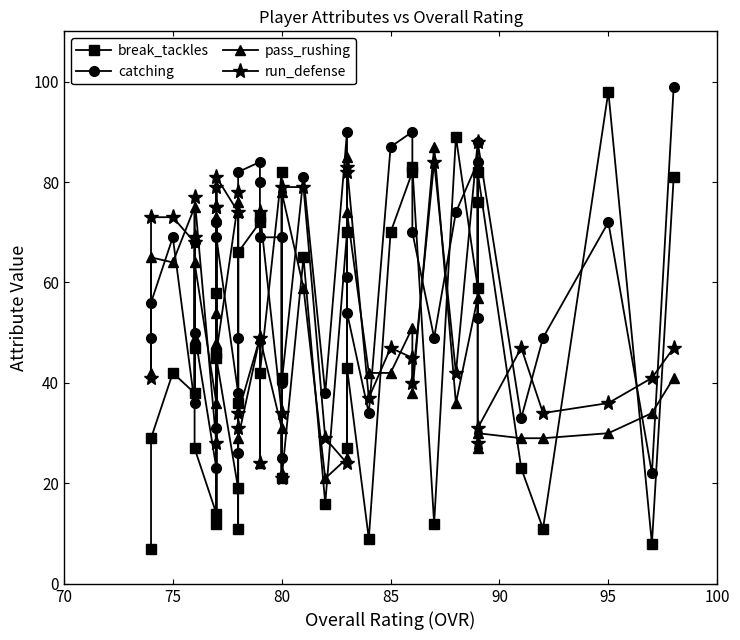

How many series are shown in this chart?

4